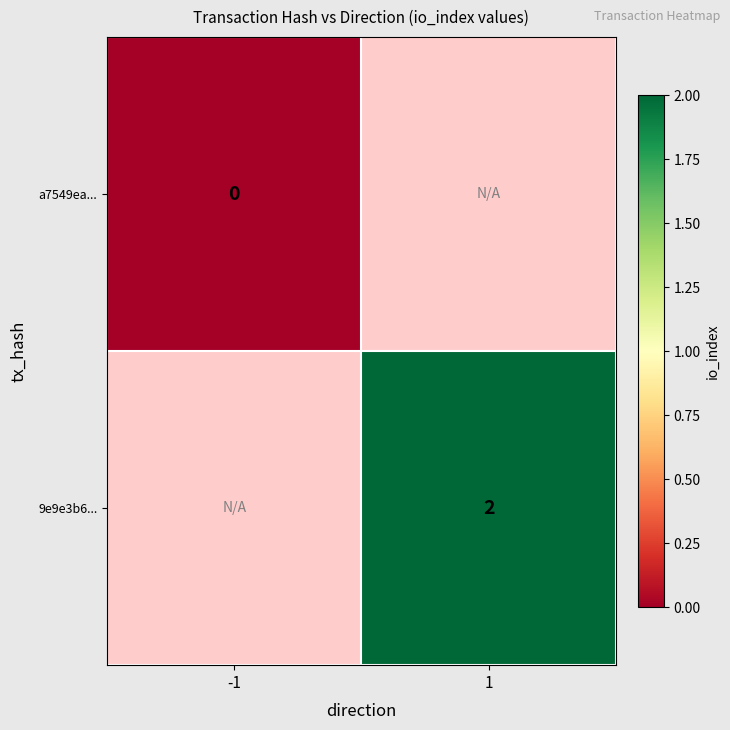

Between 1 and -1, which is larger?

-1